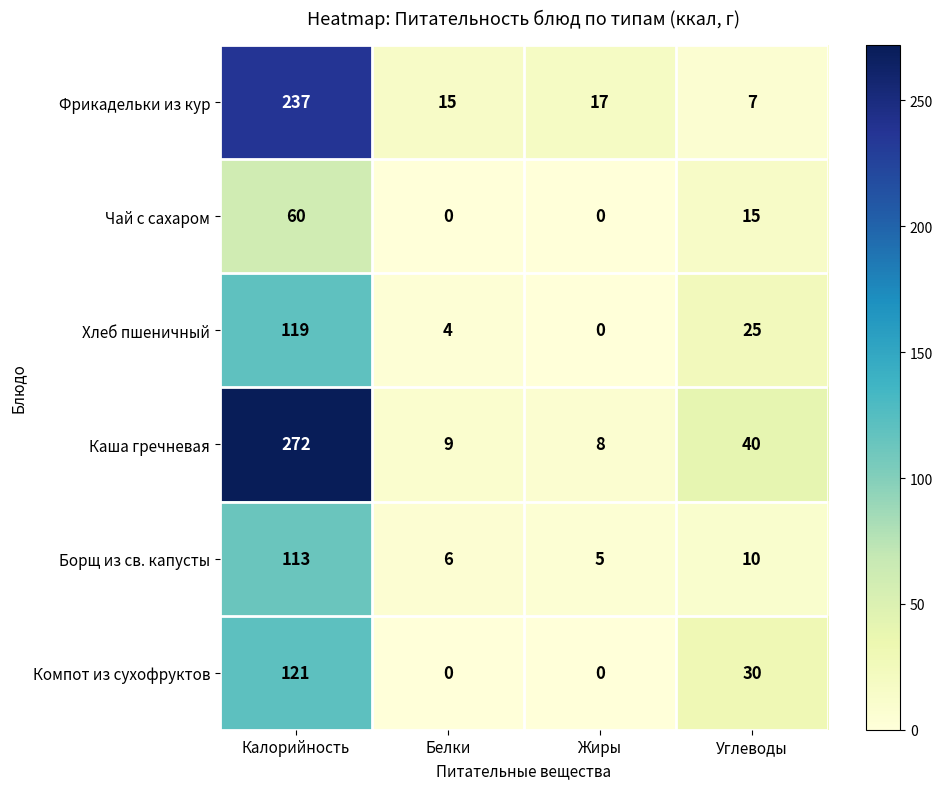

True or false: Фрикадельки из кур has a value of 17 at Жиры.

True